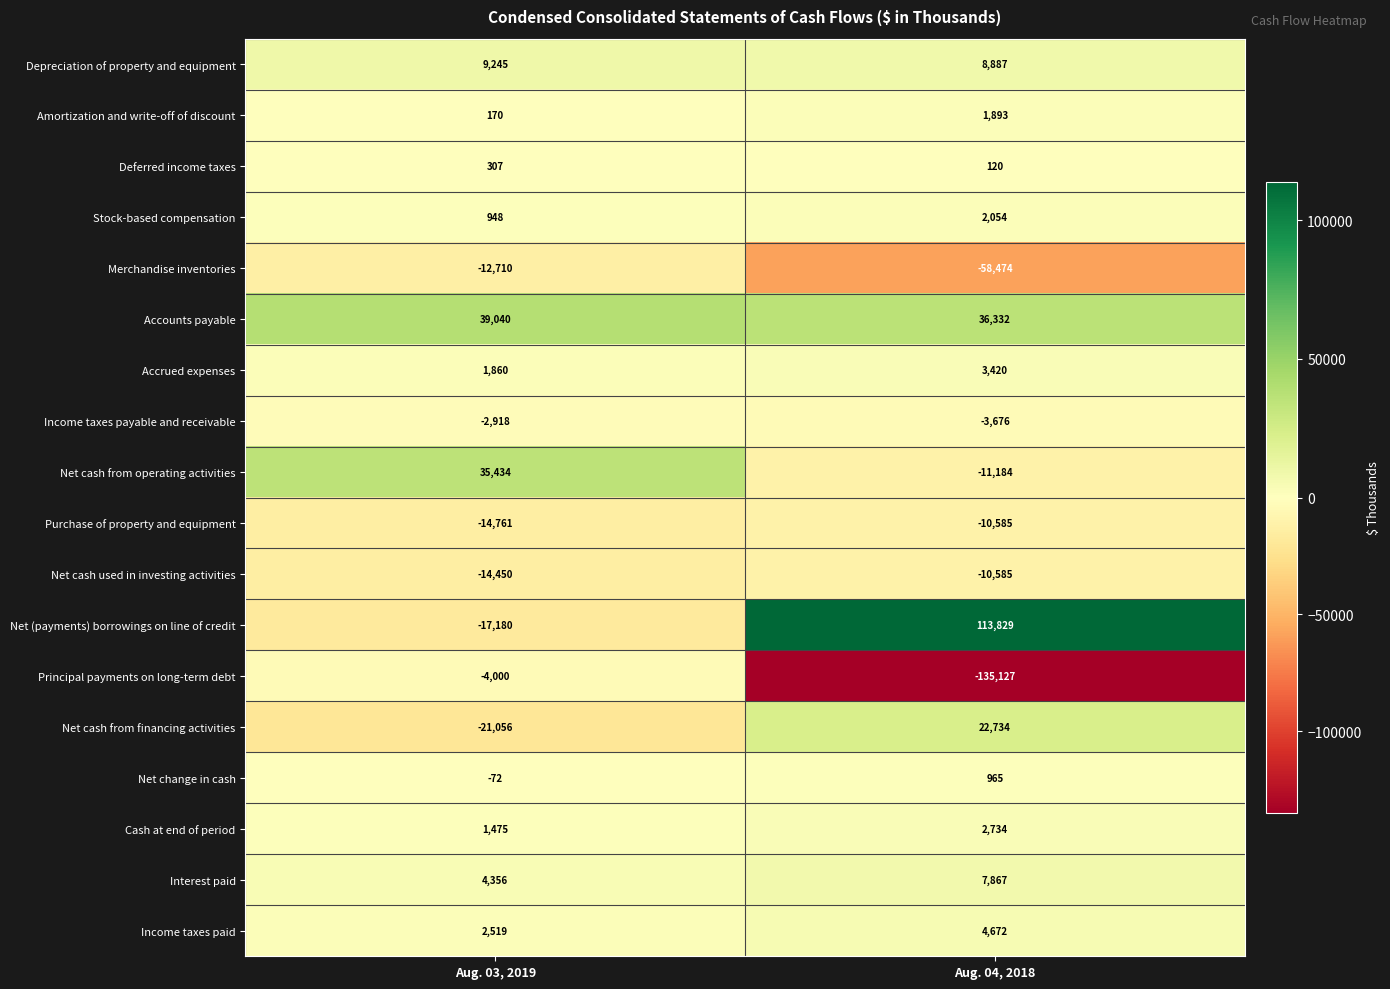

What is the smallest value displayed?

-135127